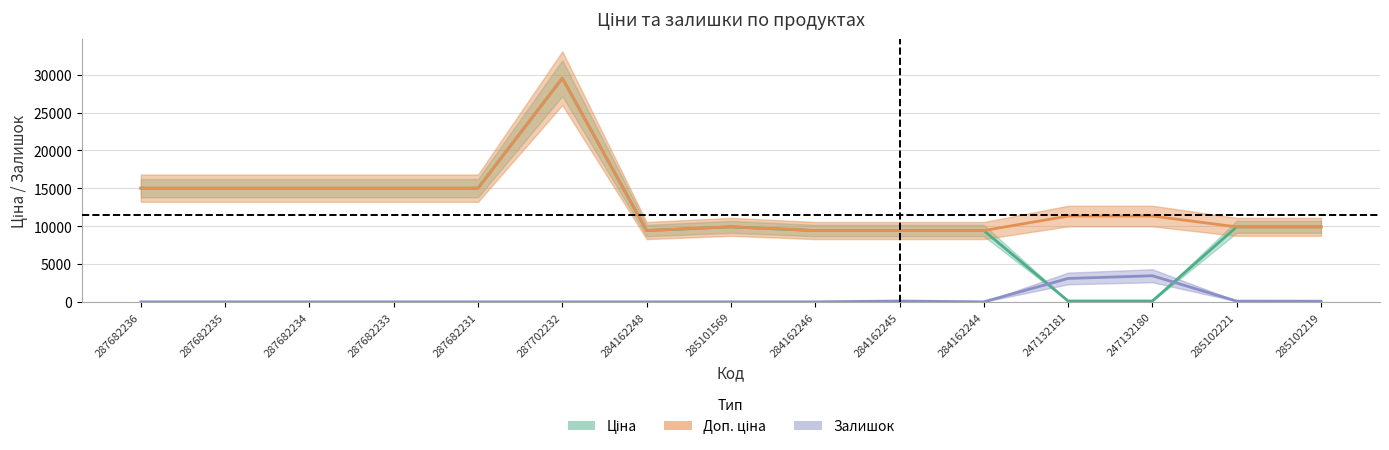

Which series has the widest spread of values?

Ціна